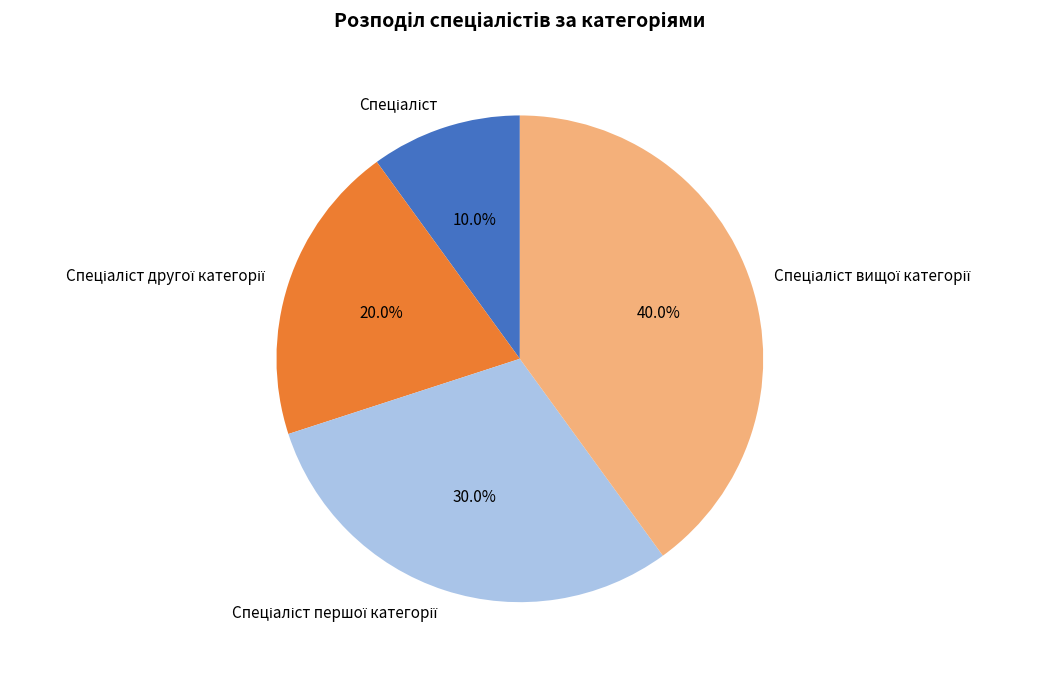

Is there a majority slice in this chart?

No